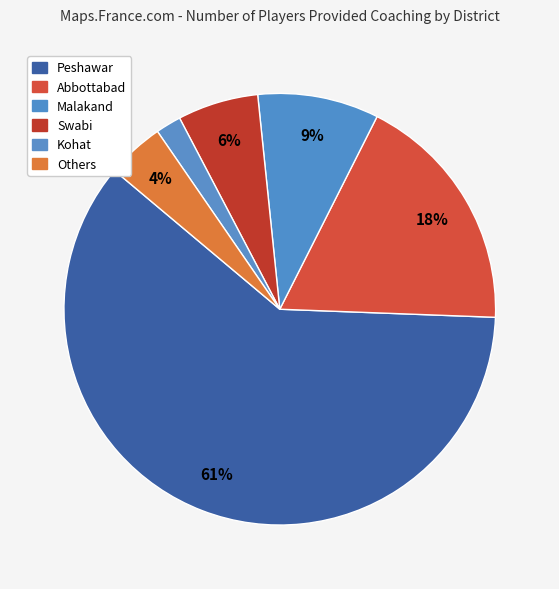

Count the number of slices in the pie.

6